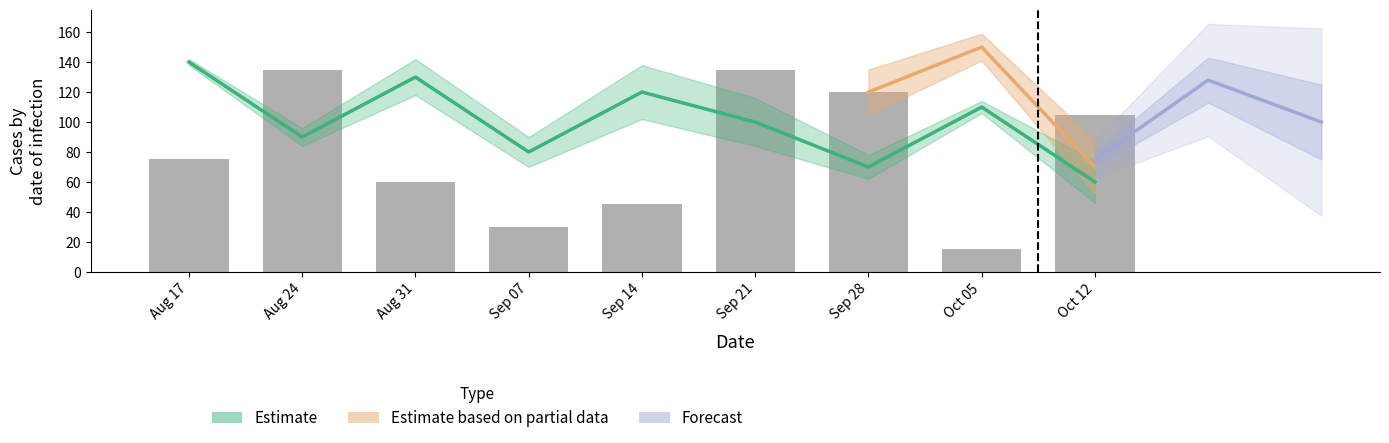

What is the label of the 7th bar from the right?

Aug 31